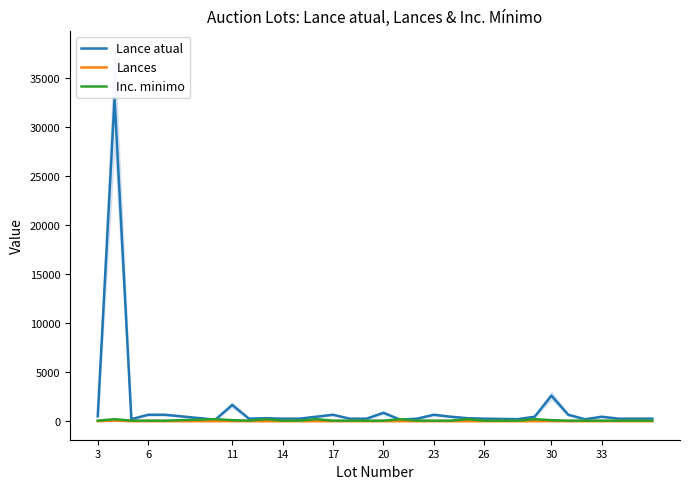

How many lines are shown in the chart?

3